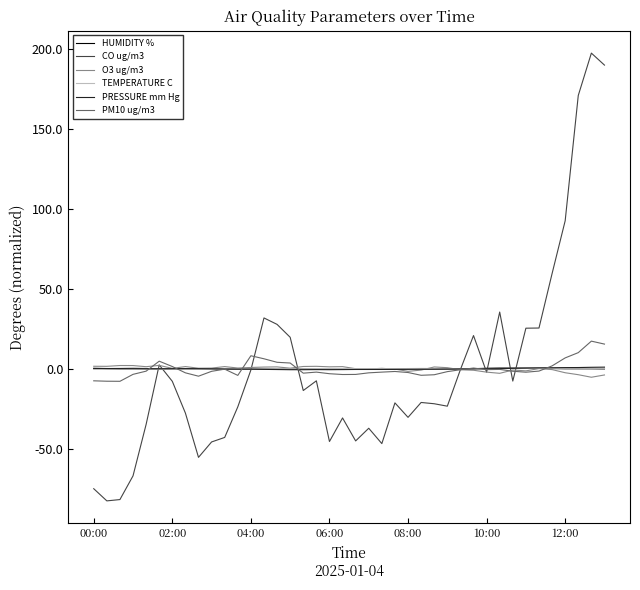

Which series has the largest range (max minus min)?

CO ug/m3